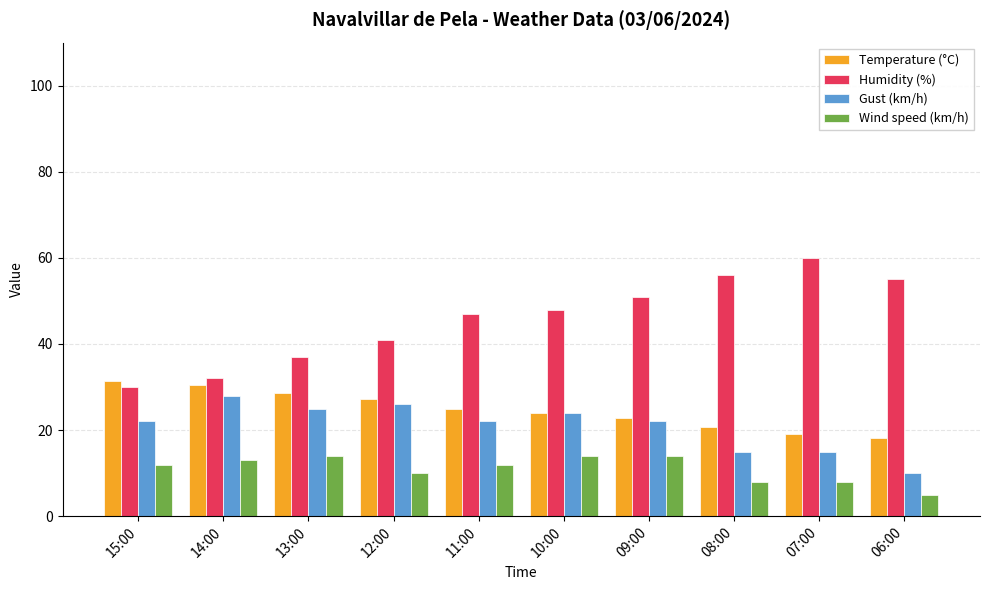

At 13:00, list the series in order from smallest to largest.

Wind speed (km/h), Gust (km/h), Temperature (°C), Humidity (%)